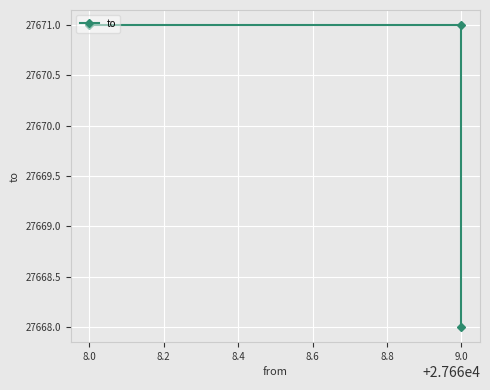

What is the sum of all values?

83010